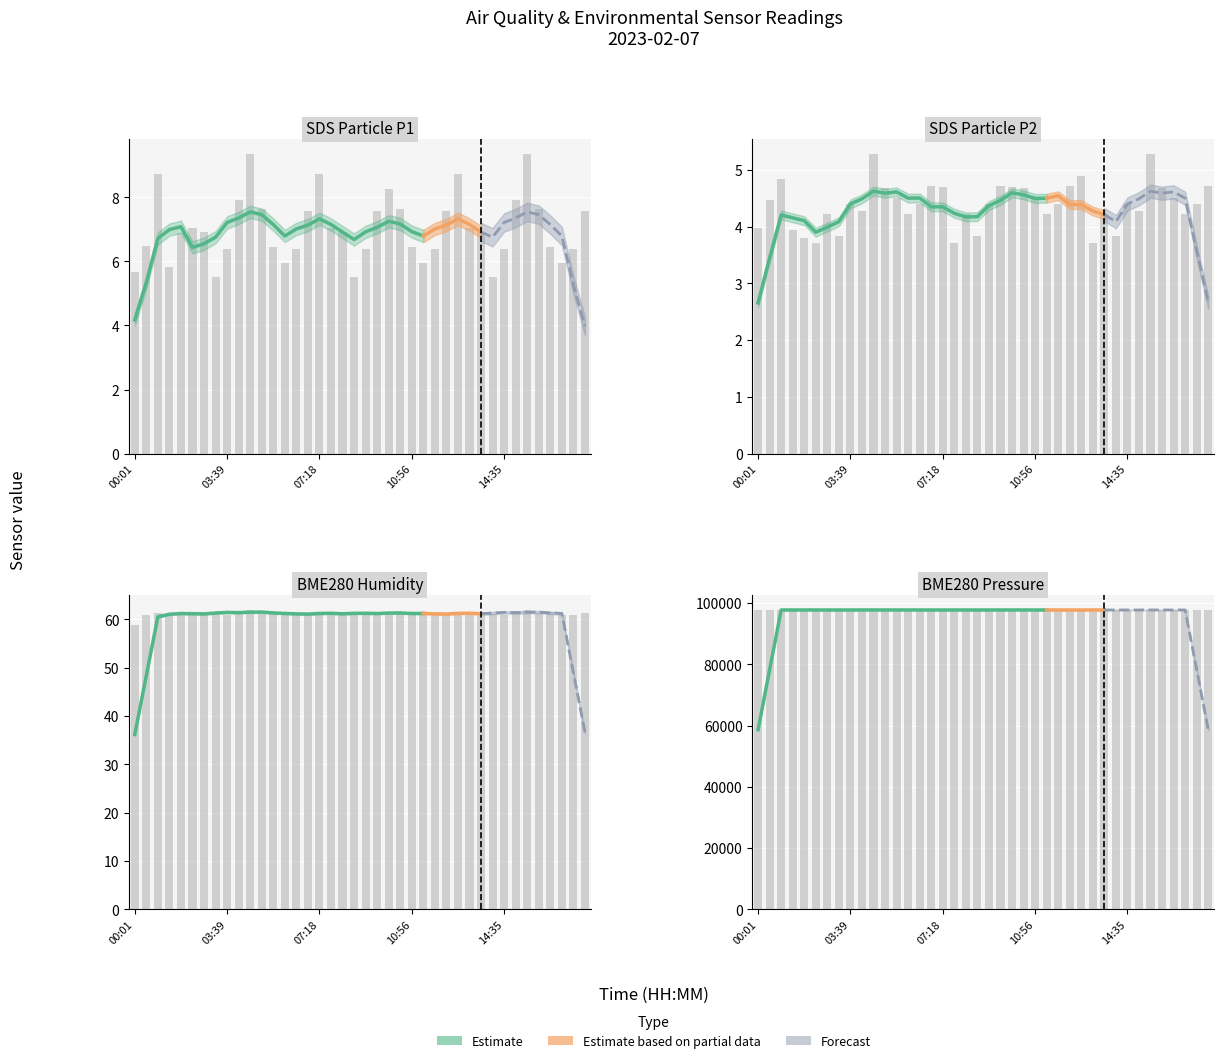

What is the sum of all SDS_P1 values?

281.0